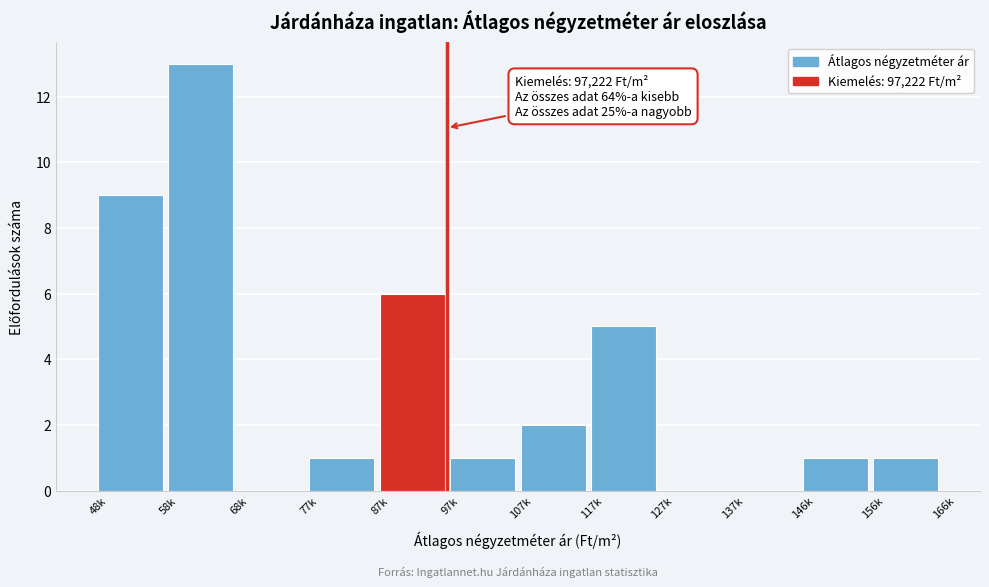

Reading left to right, extract all data points from this chart.

48k=9	58k=13	68k=0	77k=1	87k=6	97k=1	107k=2	117k=5	127k=0	137k=0	146k=1	156k=1